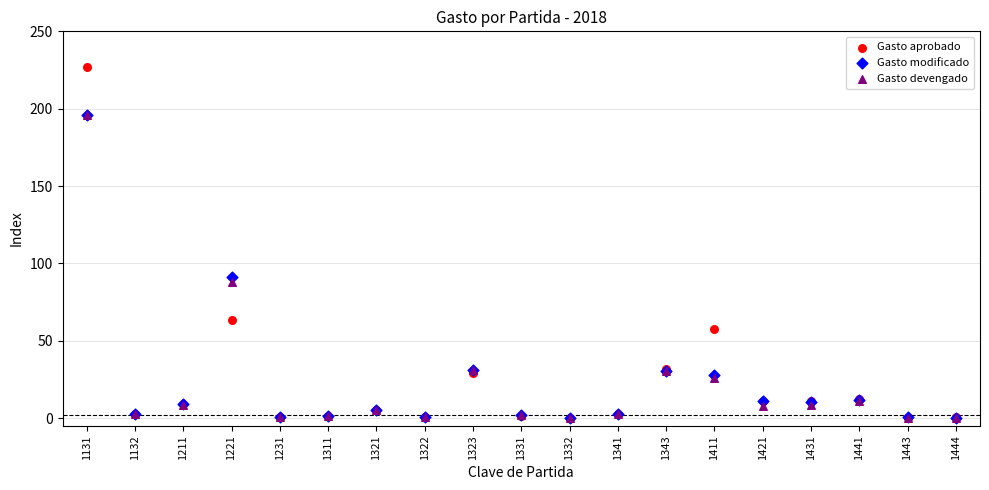

What are all the series names shown in the legend?

Gasto aprobado, Gasto modificado, Gasto devengado